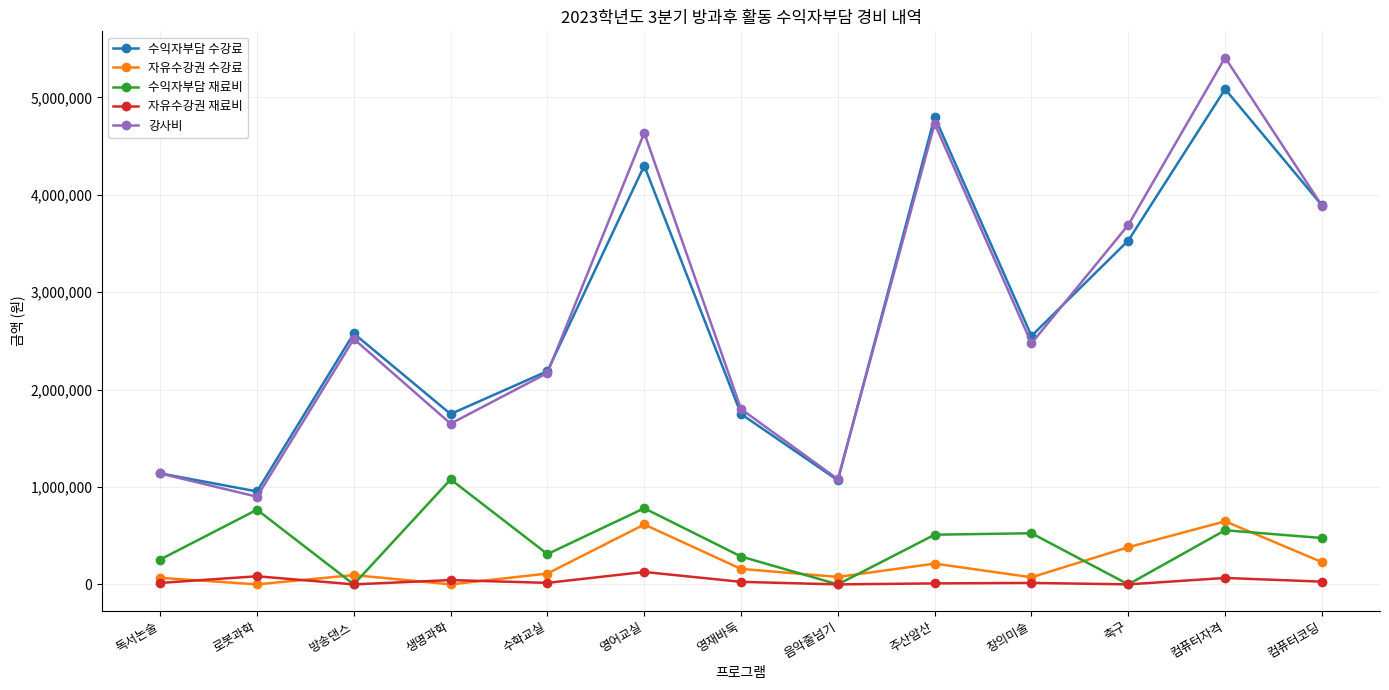

The value of 수익자부담 재료비 at 컴퓨터코딩 is 476000. True or false?

True